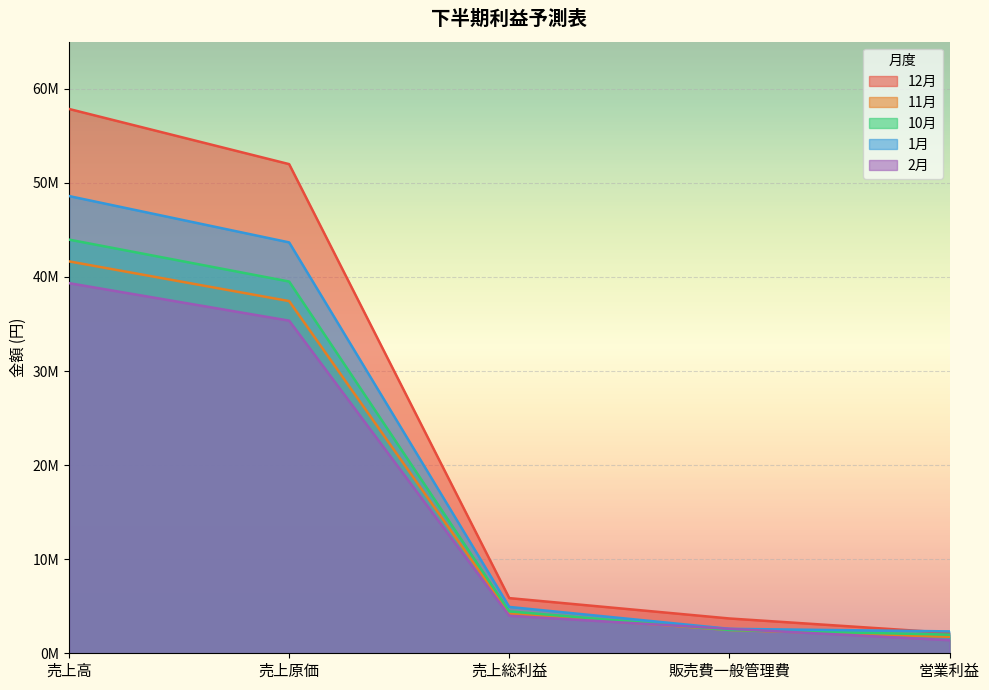

True or false: 12月 has a value of 51990998 at 売上原価.

True